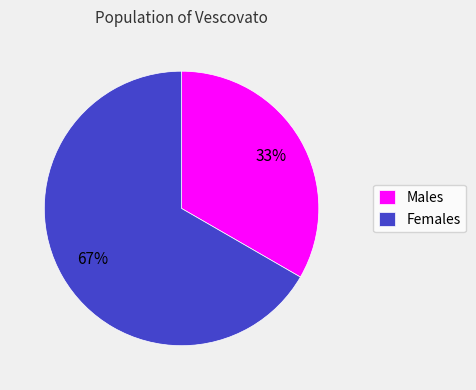

To the nearest percent, what is the combined percentage of Females and Males?

100%